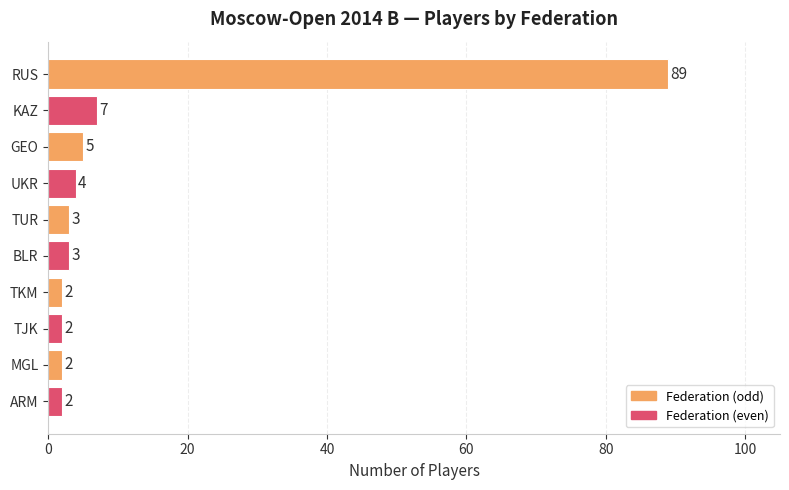

Are the bars horizontal?

Yes